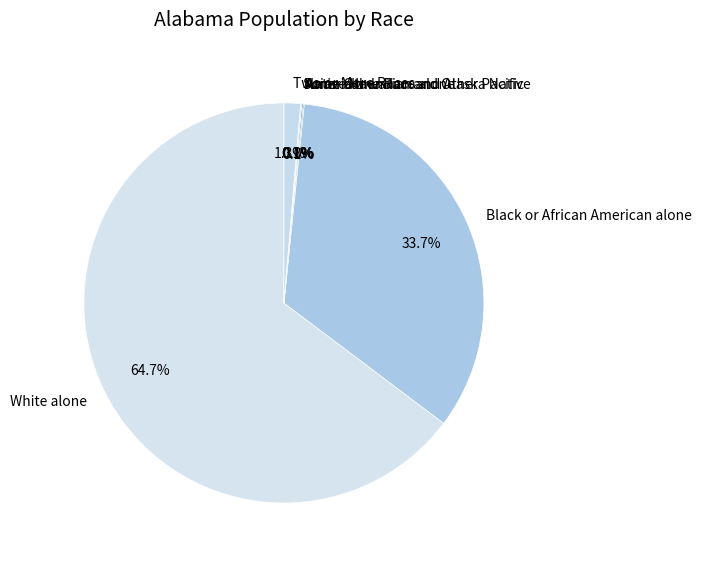

The Two or More Races slice represents 7% of the pie. True or false?

False